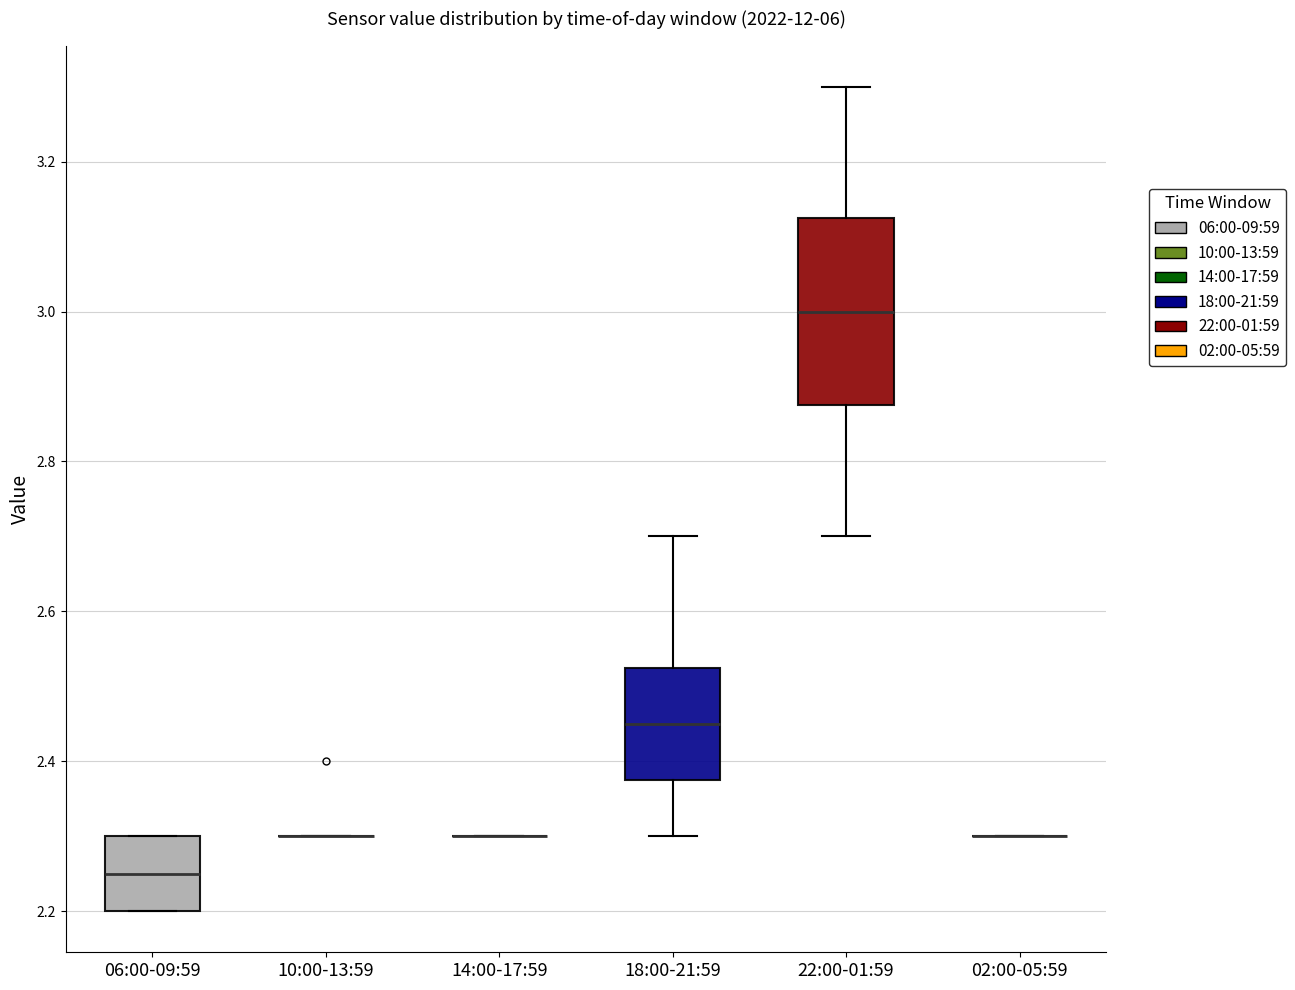

Reading left to right, read every box against the y-axis: the position of its median line, the range the box covers, and the ends of its whiskers. The values are not printed on the chart, so give them approximately, as read against the axis.

06:00-09:59: median 2.26, box 2.20 to 2.30, whiskers 2.20 to 2.30
10:00-13:59: box collapsed to a line at 2.30, whiskers 2.30 to 2.30
14:00-17:59: box collapsed to a line at 2.30, whiskers 2.30 to 2.30
18:00-21:59: median 2.46, box 2.38 to 2.52, whiskers 2.30 to 2.70
22:00-01:59: median 3.00, box 2.88 to 3.12, whiskers 2.70 to 3.30
02:00-05:59: box collapsed to a line at 2.30, whiskers 2.30 to 2.30